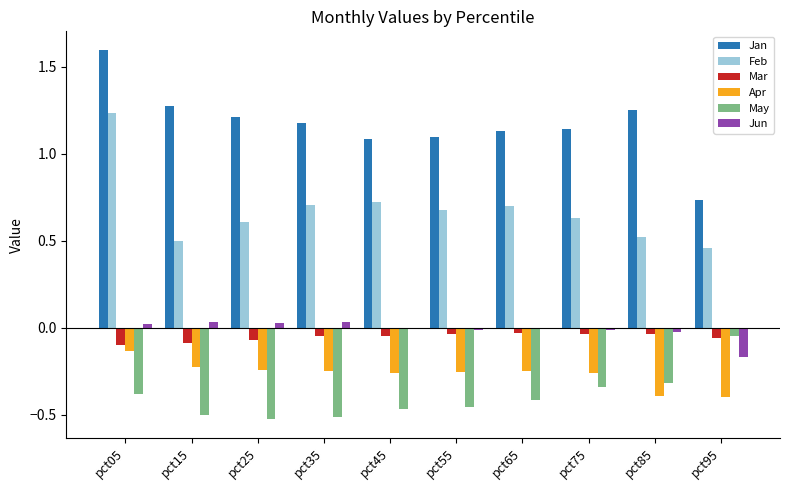

The May series shows -0.7 at pct15. True or false?

False